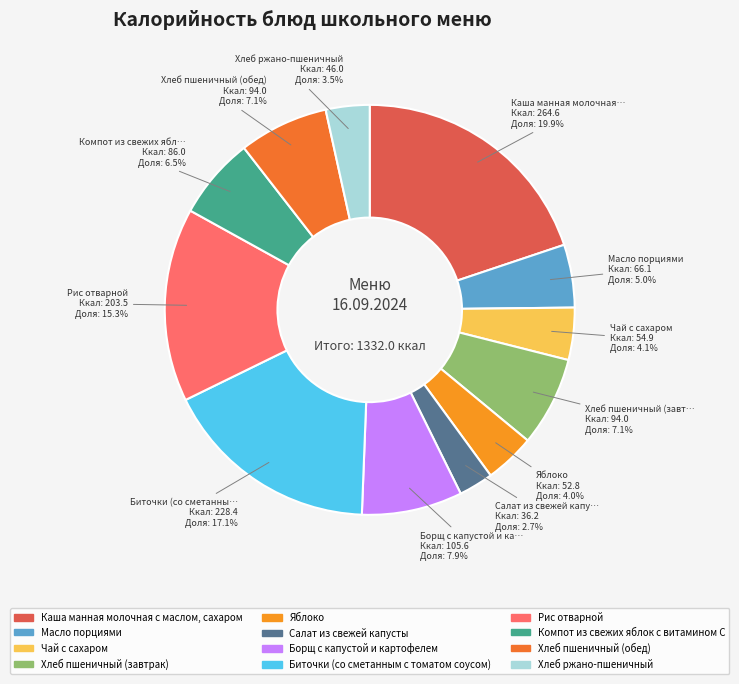

To the nearest percent, what is the combined percentage of Яблоко and Салат из свежей капусты?

7%